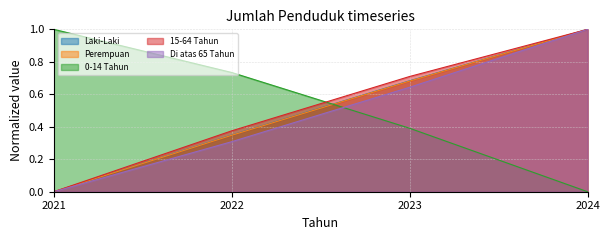

How many positive values does the 15-64 Tahun series have?

3